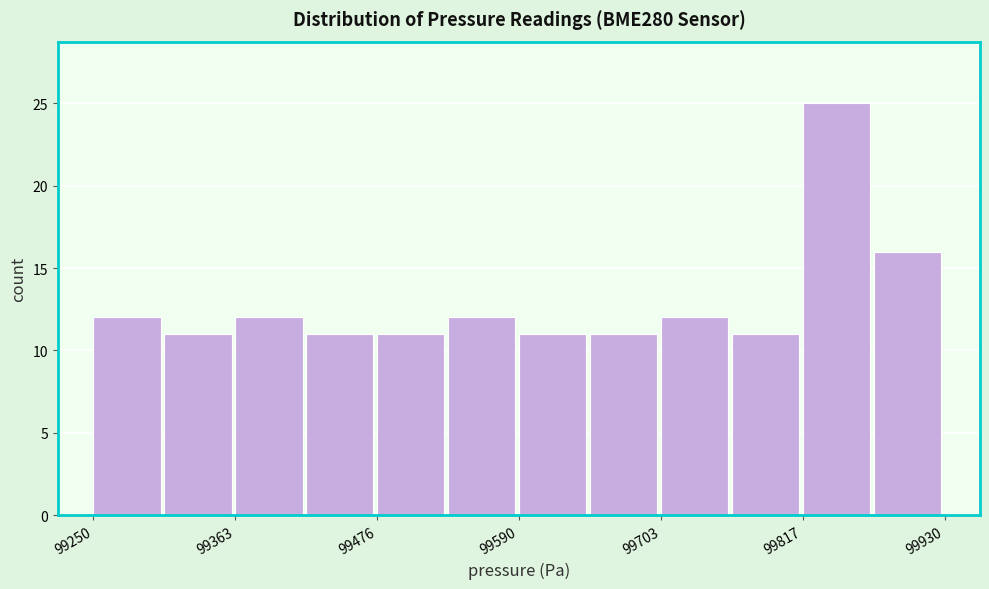

Read against the x-axis, roughly where is the centre of the tallest bar?

99840